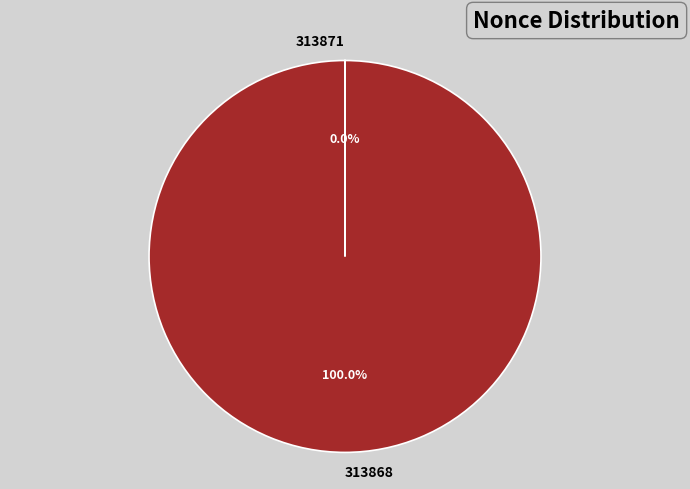

Which slice is the largest?

313868